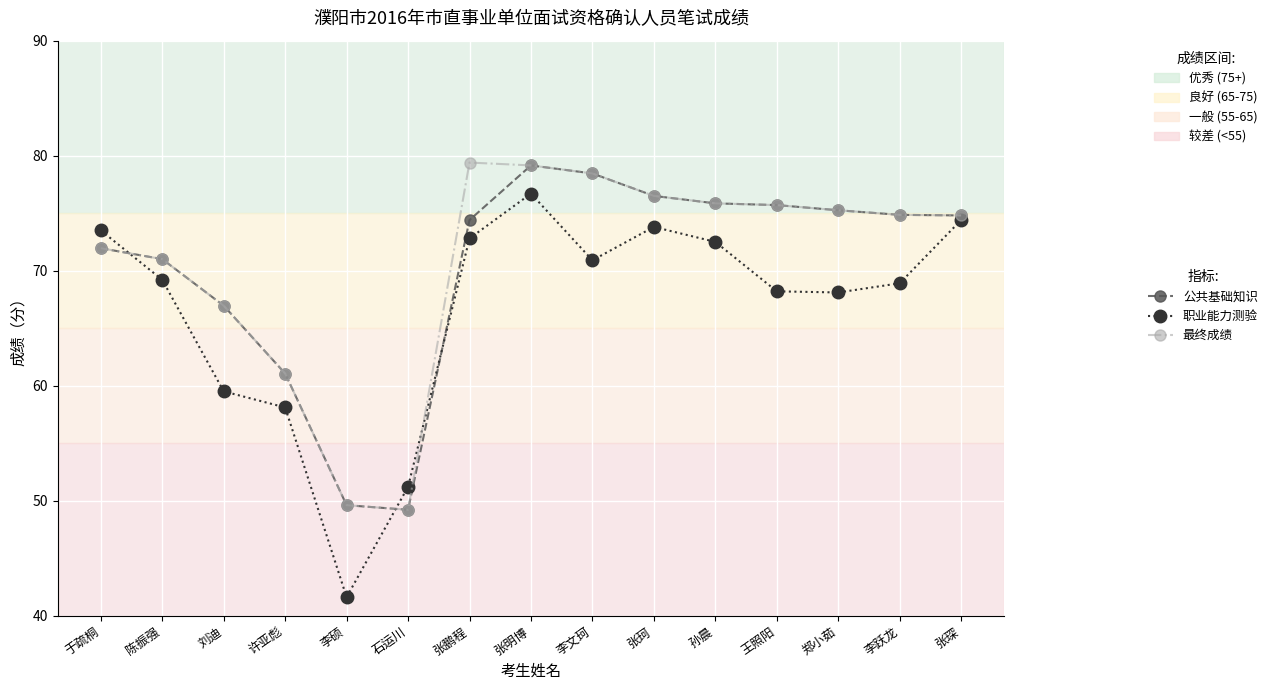

What is the label of the 10th point from the left?

张珂